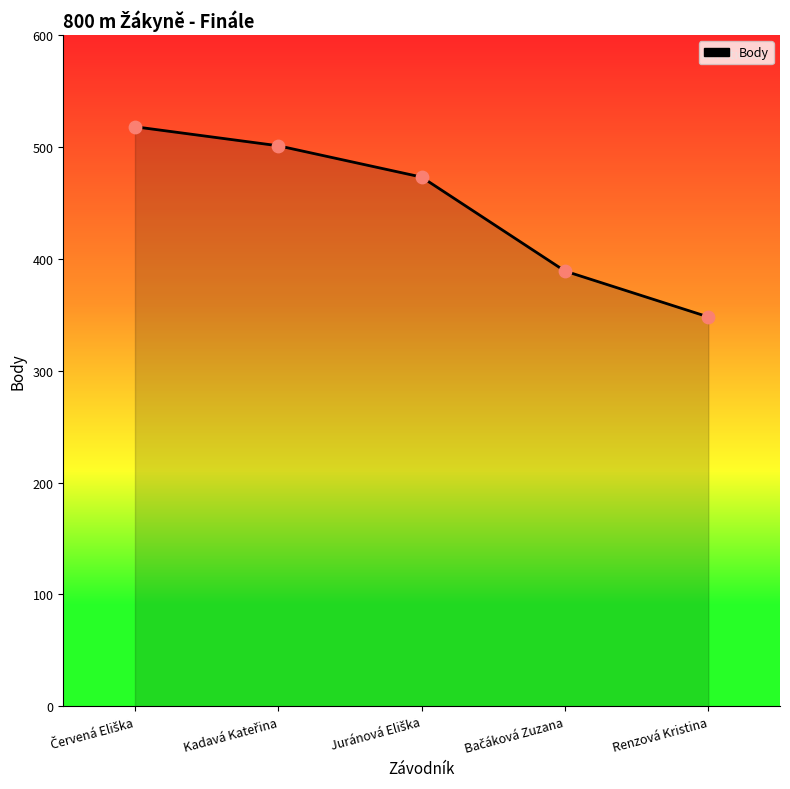

What is the difference between the maximum and minimum values?

170